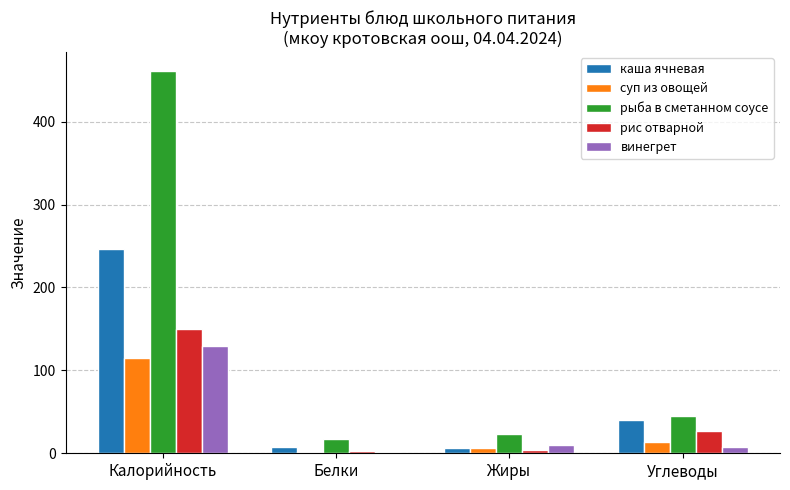

What is the maximum value for винегрет?

129.0